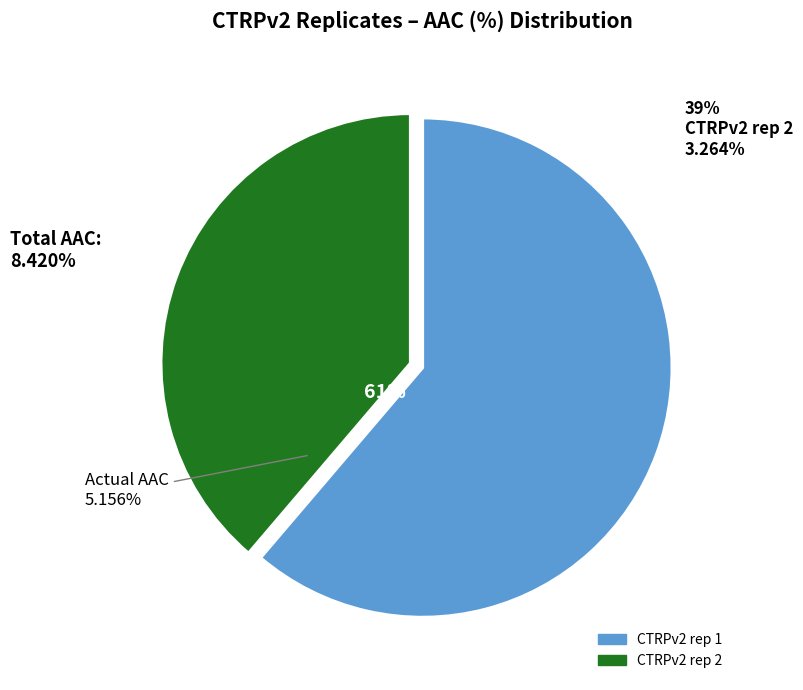

The CTRPv2 rep 1 slice represents 61% of the pie. True or false?

True